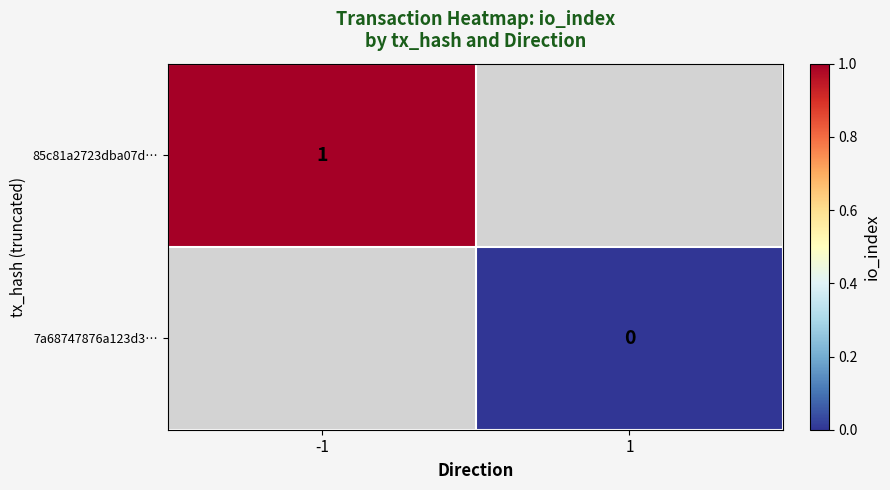

Is it true that 85c81a2723dba07d… equals 1 at -1?

True